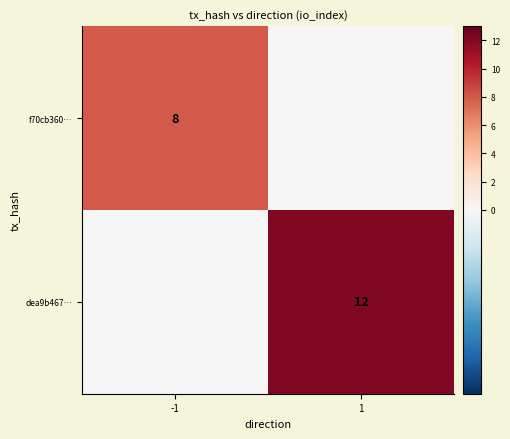

At how many categories does at least one series exceed 2?

2